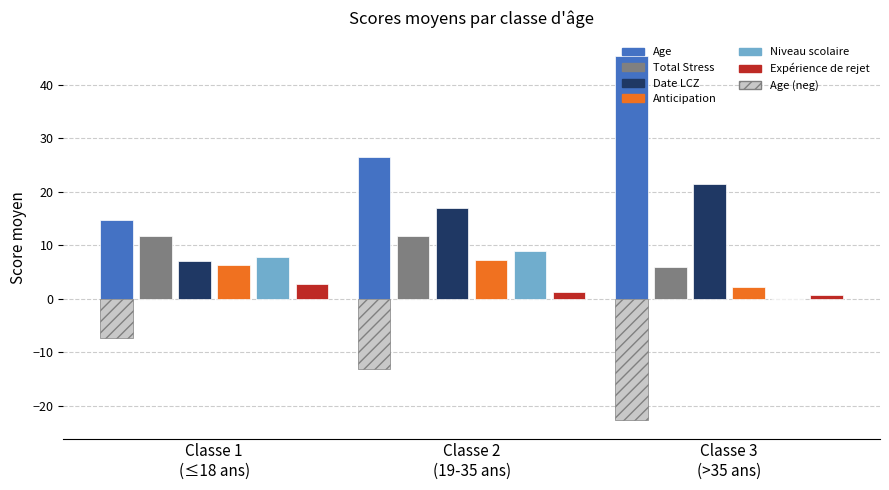

Which series has the largest total across all categories?

Age